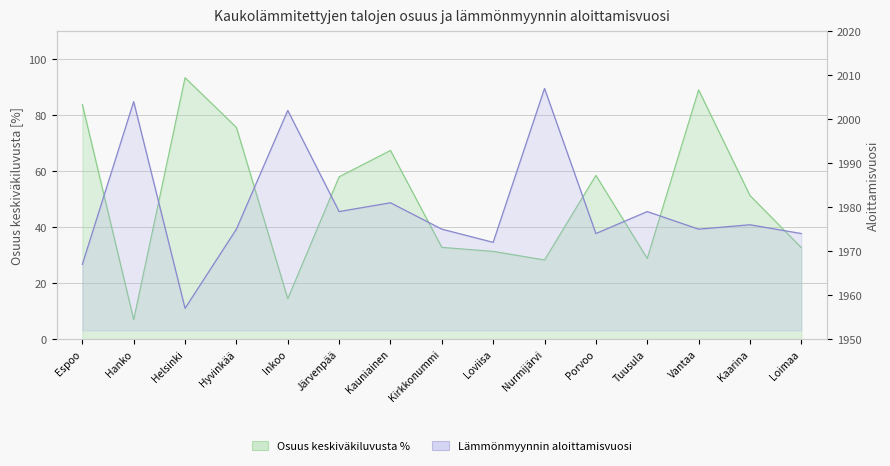

Reading left to right, transcribe all the data shown in this chart.

Osuus keskiväkiluvusta %: 83.9	7.0	93.4	75.6	14.5	58.0	67.4	32.8	31.4	28.3	58.5	28.8	89.1	51.3	32.7
Lämmönmyynnin aloittamisvuosi: 1967.0	2004.0	1957.0	1975.0	2002.0	1979.0	1981.0	1975.0	1972.0	2007.0	1974.0	1979.0	1975.0	1976.0	1974.0